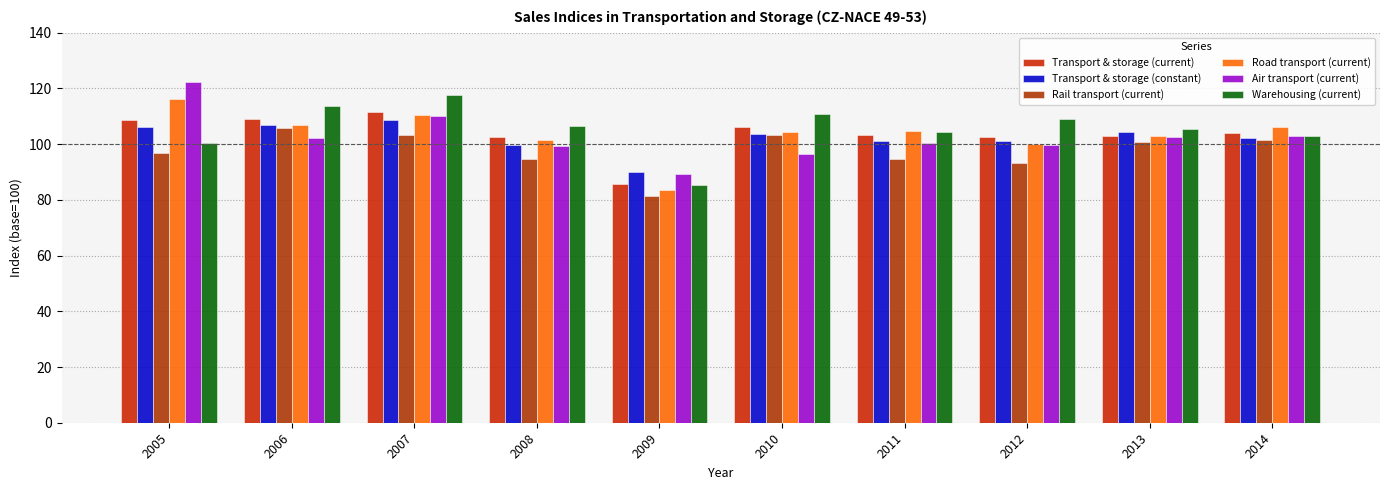

Reading left to right, list all the values displayed in this chart.

Transport & storage (current): 2005=108.6	2006=109.0	2007=111.5	2008=102.5	2009=85.7	2010=106.2	2011=103.5	2012=102.5	2013=102.8	2014=104.1
Transport & storage (constant): 2005=106.0	2006=106.8	2007=108.8	2008=99.8	2009=90.1	2010=103.7	2011=101.2	2012=101.1	2013=104.4	2014=102.3
Rail transport (current): 2005=96.7	2006=105.8	2007=103.3	2008=94.7	2009=81.3	2010=103.2	2011=94.8	2012=93.1	2013=100.9	2014=101.6
Road transport (current): 2005=116.1	2006=107.0	2007=110.6	2008=101.5	2009=83.5	2010=104.5	2011=104.8	2012=99.9	2013=102.8	2014=106.2
Air transport (current): 2005=122.5	2006=102.1	2007=110.1	2008=99.4	2009=89.4	2010=96.6	2011=100.4	2012=99.7	2013=102.5	2014=103.0
Warehousing (current): 2005=100.5	2006=113.7	2007=117.6	2008=106.5	2009=85.4	2010=110.8	2011=104.4	2012=108.9	2013=105.3	2014=102.9